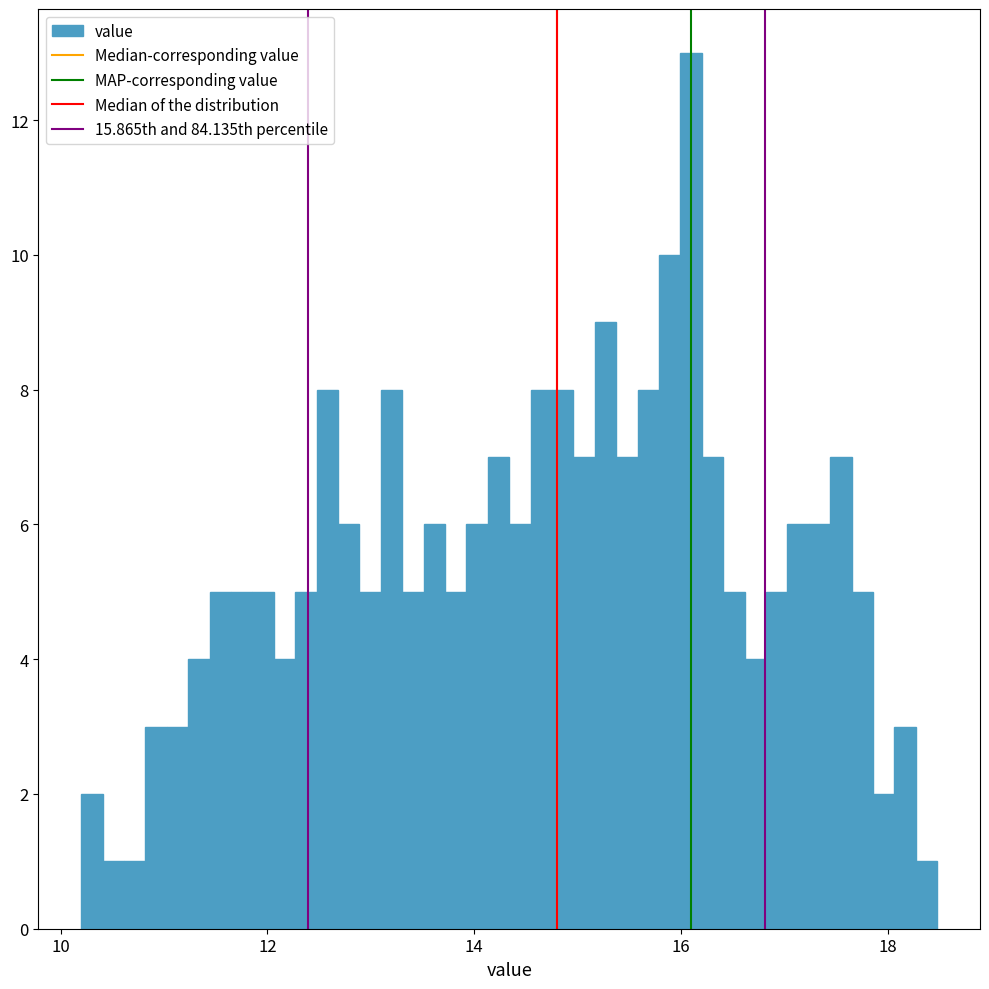

Read against the x-axis, roughly where is the centre of the tallest bar?

16.0